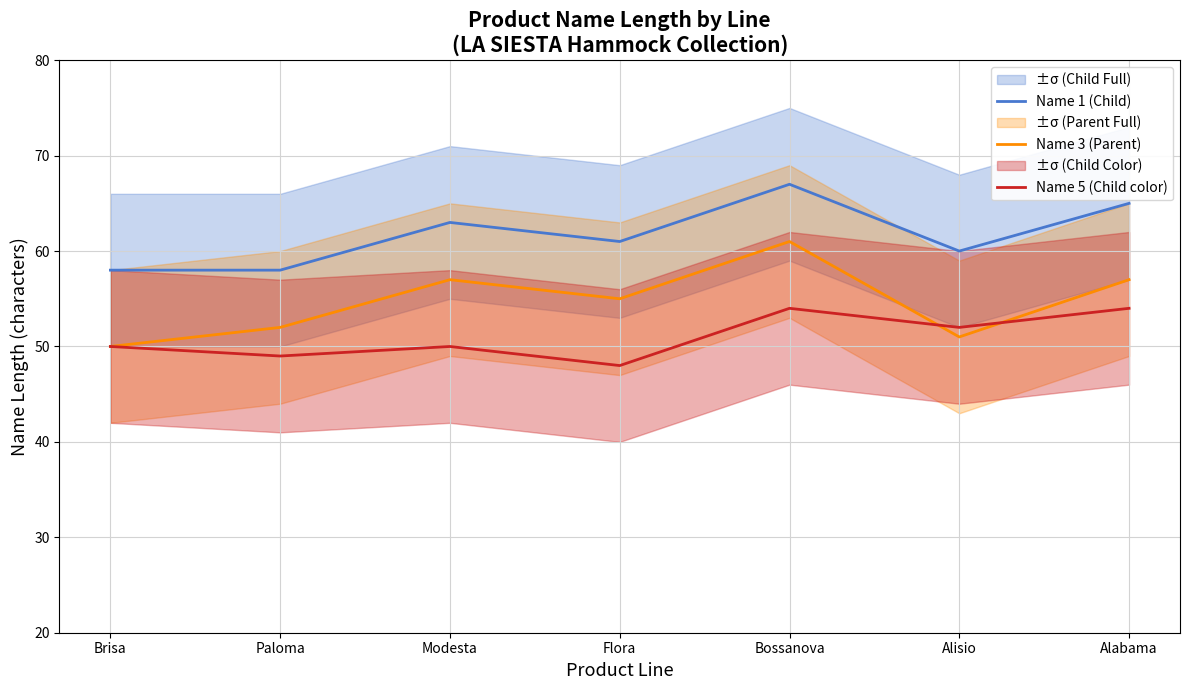

Rank the series by their average value, from highest to lowest.

Name 1 (Child), Name 3 (Parent), Name 5 (Child color)